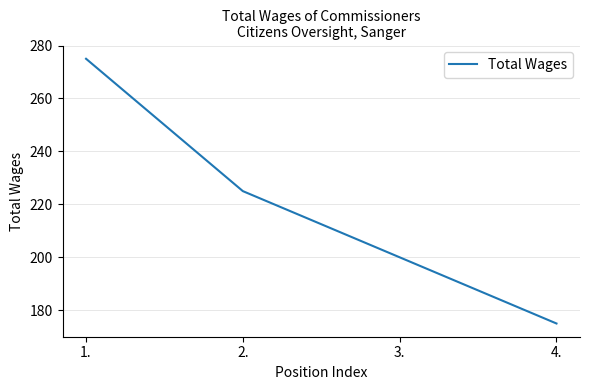

Where does the data first go above 225?

1.